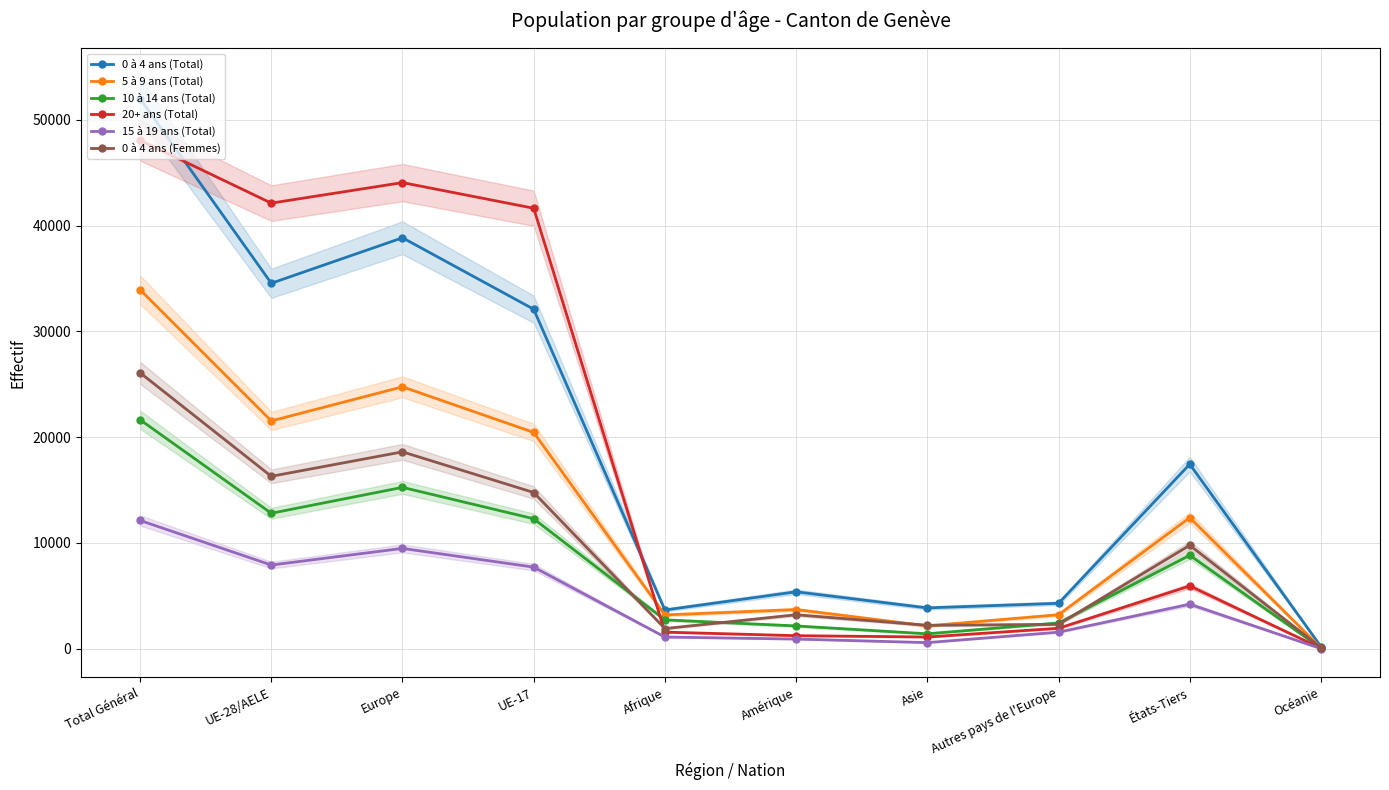

At UE-28/AELE, list the series in order from largest to smallest.

20+ ans (Total), 0 à 4 ans (Total), 5 à 9 ans (Total), 0 à 4 ans (Femmes), 10 à 14 ans (Total), 15 à 19 ans (Total)